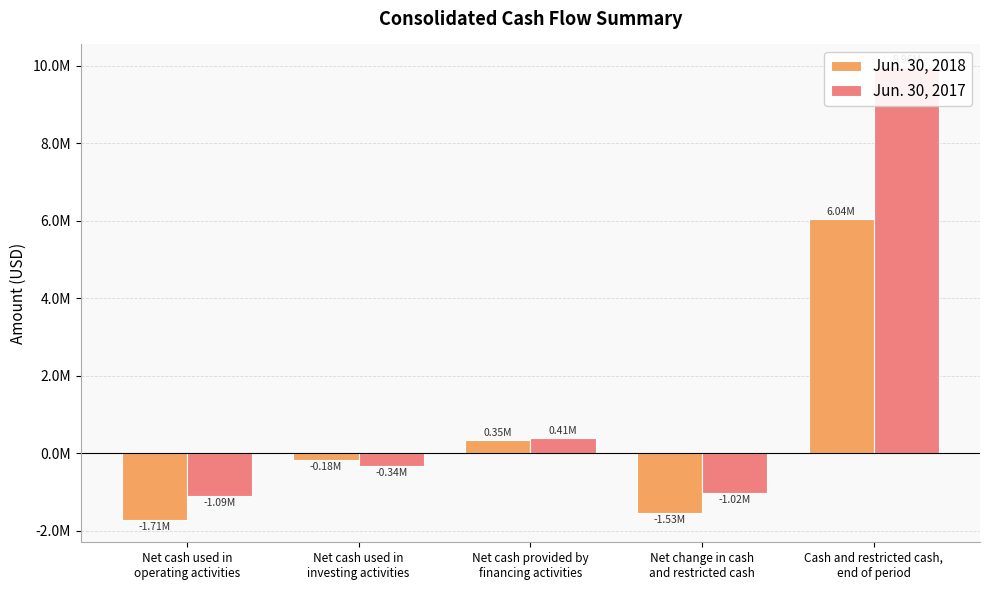

At which label does Jun. 30, 2018 reach its minimum?

Net cash used in
operating activities